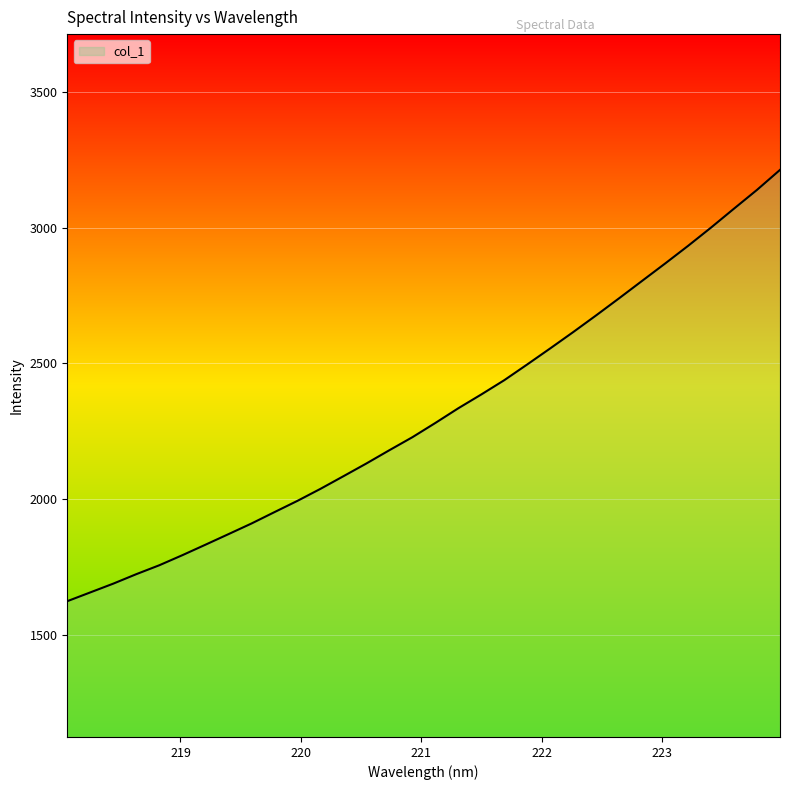

What is the minimum value shown in the chart?

1624.1